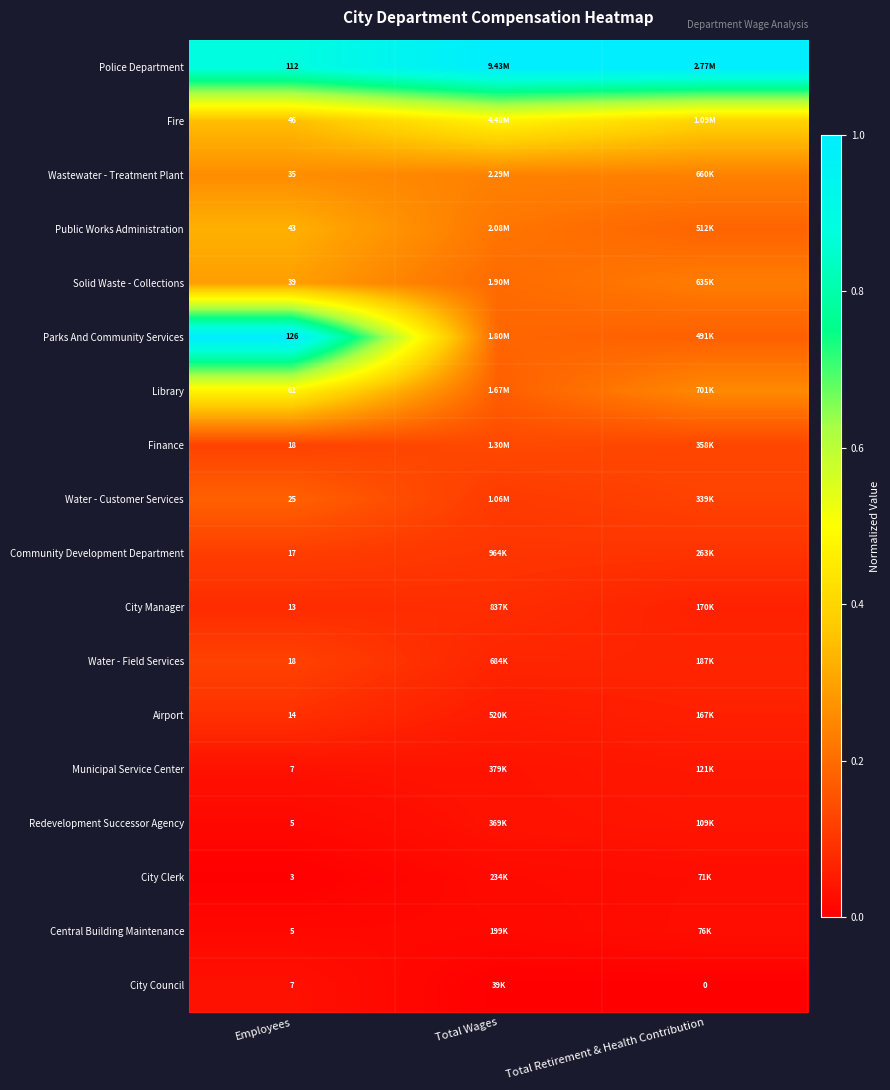

Is the value of Water - Field Services at Employees greater than the value of City Council at Employees?

Yes